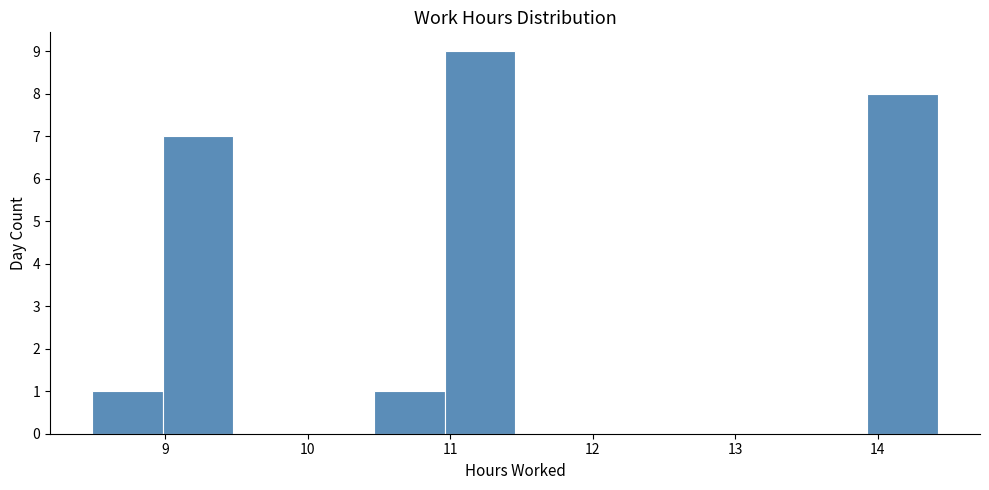

Reading left to right, list every bar in this chart as the range it spans on the x-axis followed by its height. Neither the bar edges nor the heights are printed on the chart, so give them approximately, as read against the axes.

8.5 to 9.0: 1
9.0 to 9.5: 7
9.5 to 10.0: 0
10.0 to 10.5: 0
10.5 to 11.0: 1
11.0 to 11.5: 9
11.5 to 11.9: 0
11.9 to 12.4: 0
12.4 to 12.9: 0
12.9 to 13.4: 0
13.4 to 13.9: 0
13.9 to 14.4: 8